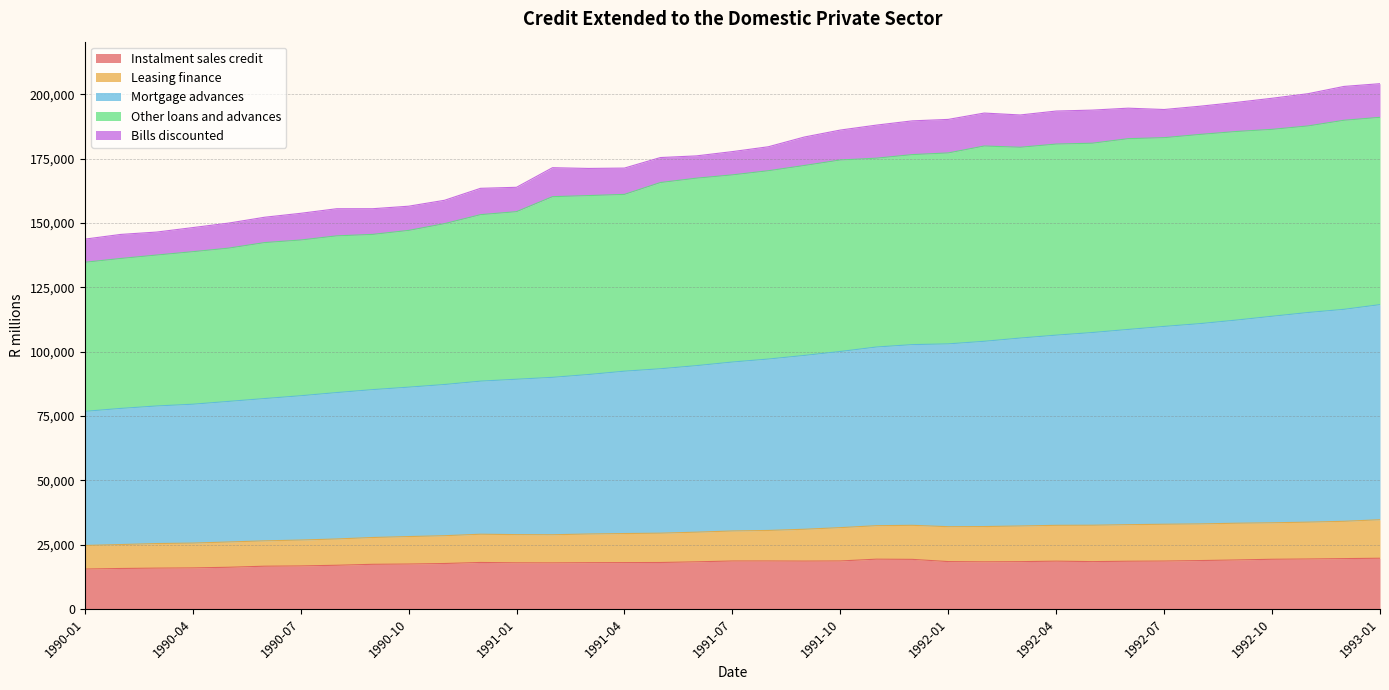

What is the highest value of the Instalment sales credit series?

19694